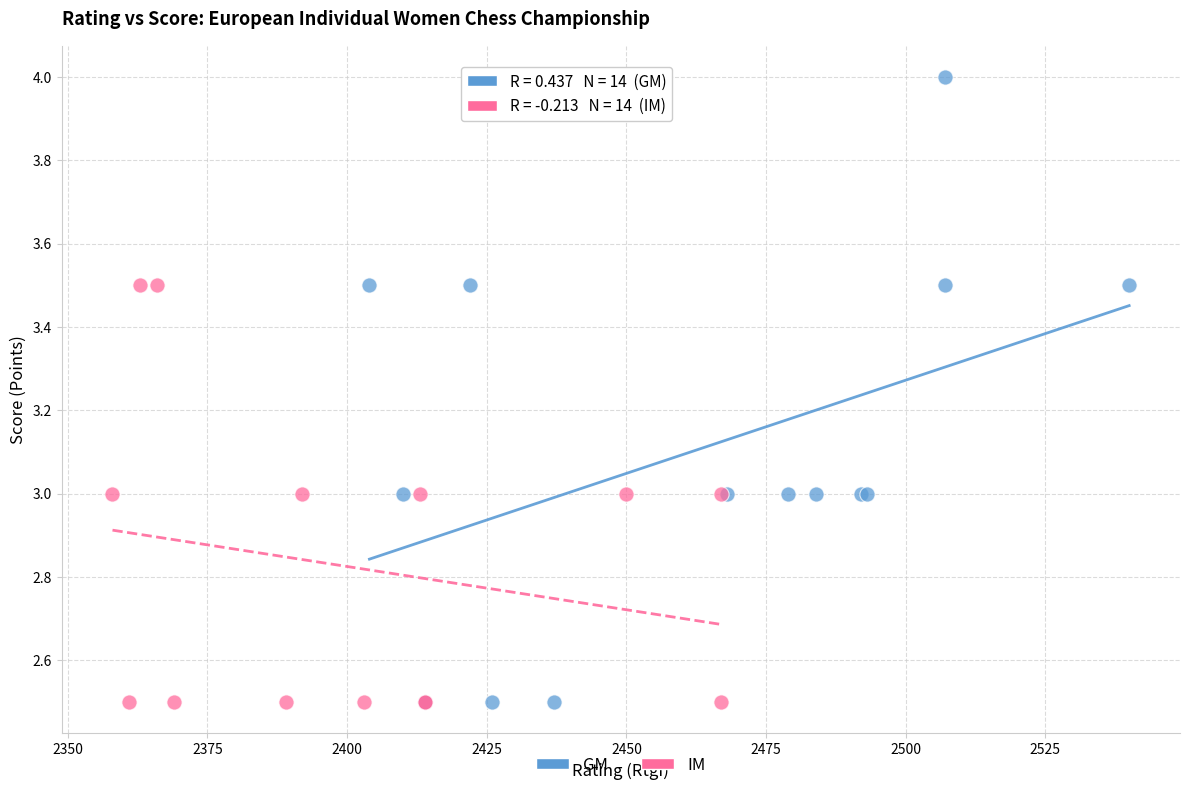

Which series contains the highest Y value?

GM